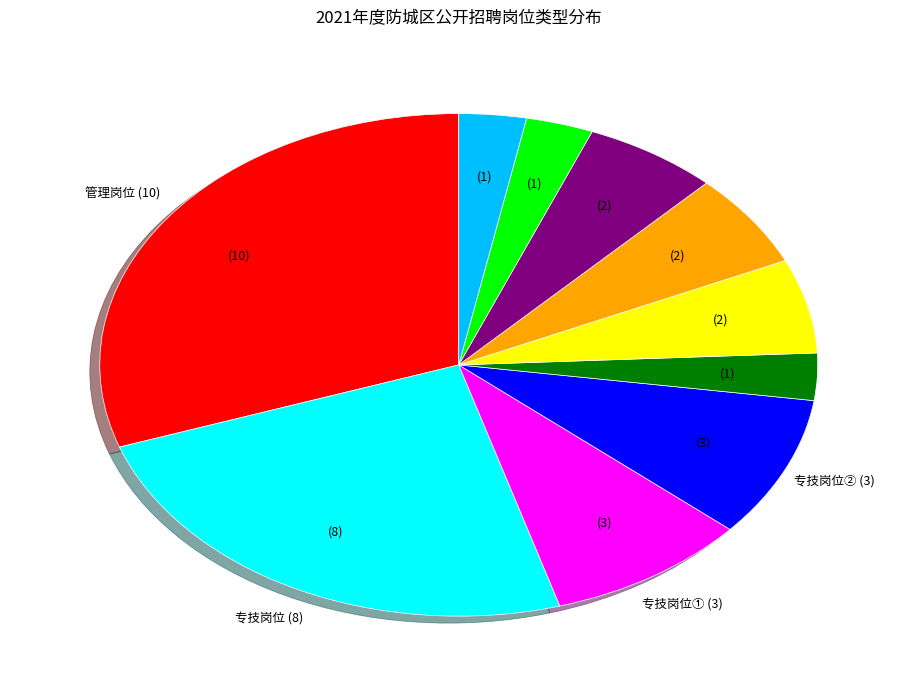

Does any single category account for the majority?

No